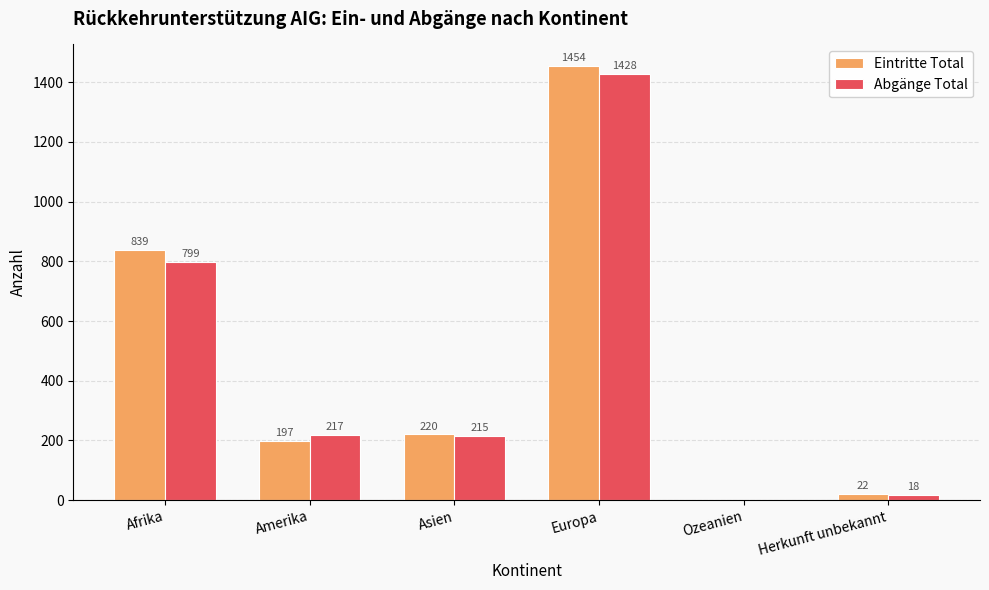

Which category has the highest value across all series?

Europa